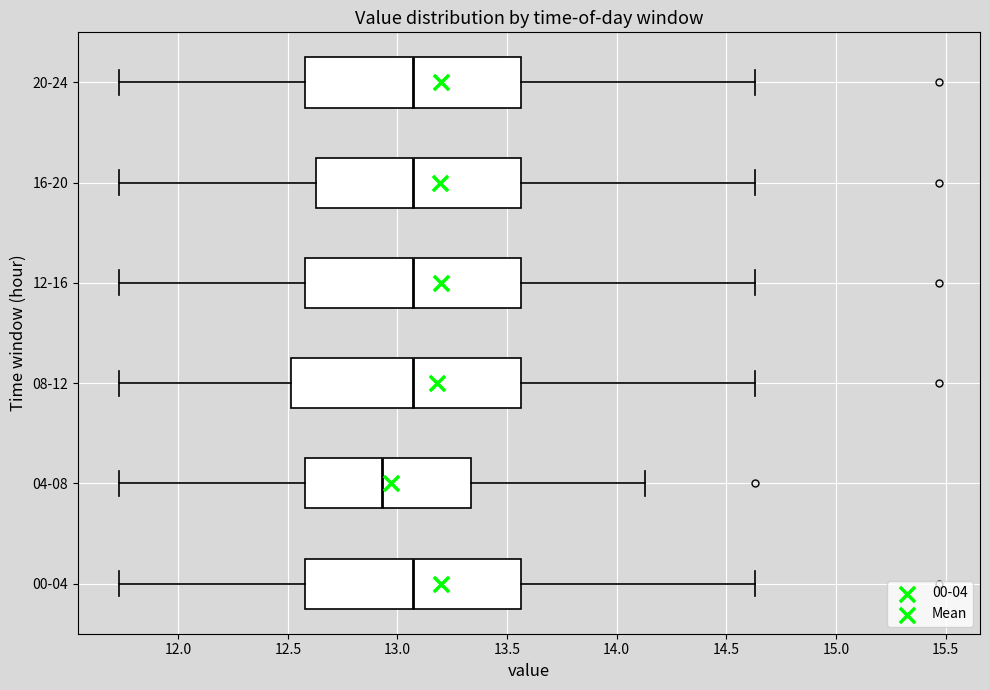

Reading bottom to top, read every box against the x-axis: the position of its median line, the range the box covers, and the ends of its whiskers. The values are not printed on the chart, so give them approximately, as read against the axis.

00-04: median 13.05, box 12.60 to 13.55, whiskers 11.75 to 14.65
04-08: median 12.95, box 12.60 to 13.35, whiskers 11.75 to 14.15
08-12: median 13.05, box 12.50 to 13.55, whiskers 11.75 to 14.65
12-16: median 13.05, box 12.60 to 13.55, whiskers 11.75 to 14.65
16-20: median 13.05, box 12.65 to 13.55, whiskers 11.75 to 14.65
20-24: median 13.05, box 12.60 to 13.55, whiskers 11.75 to 14.65